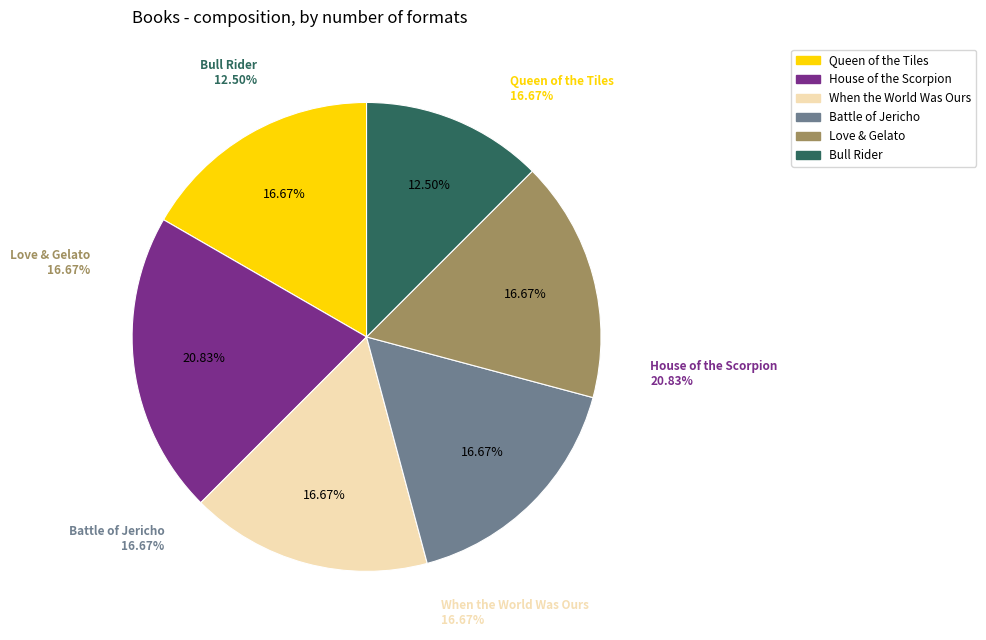

How many segments does this pie chart have?

6